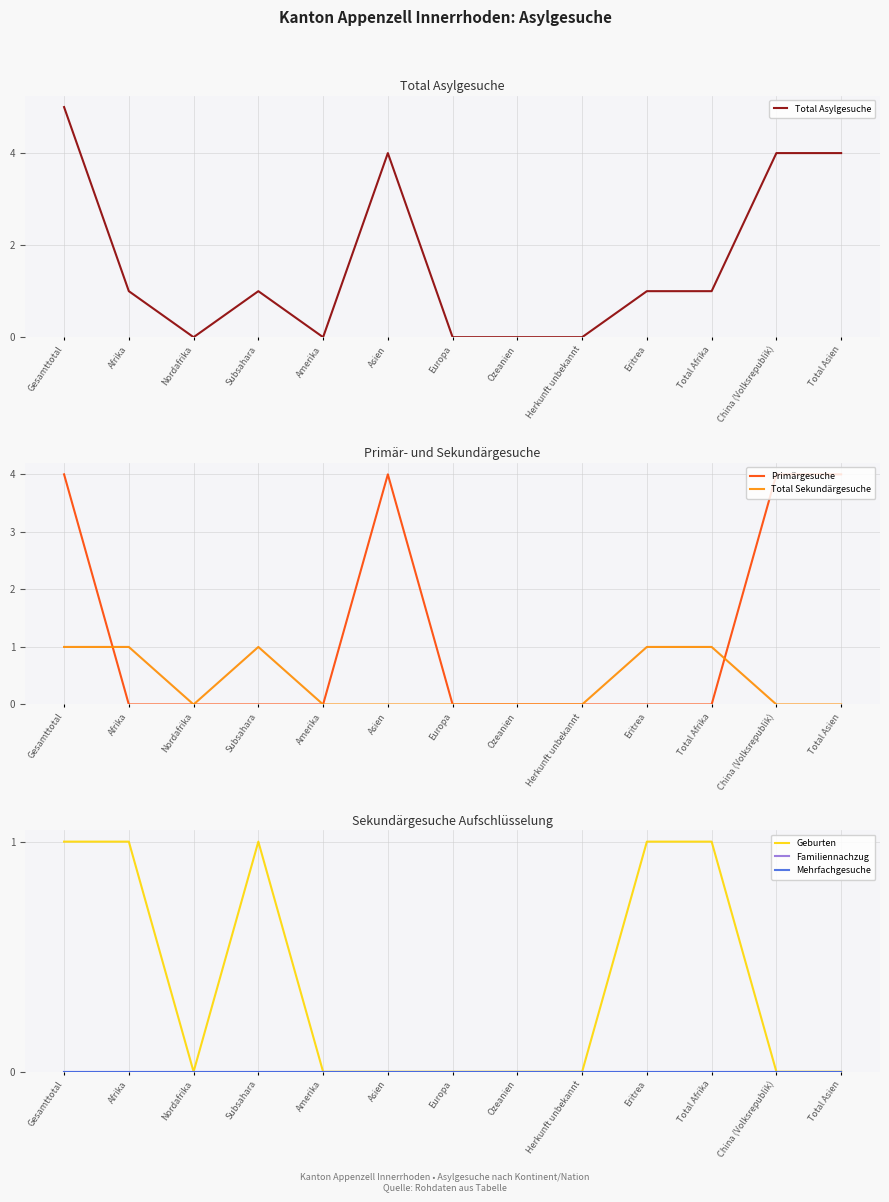

True or false: Primärgesuche has a value of 6 at Asien.

False